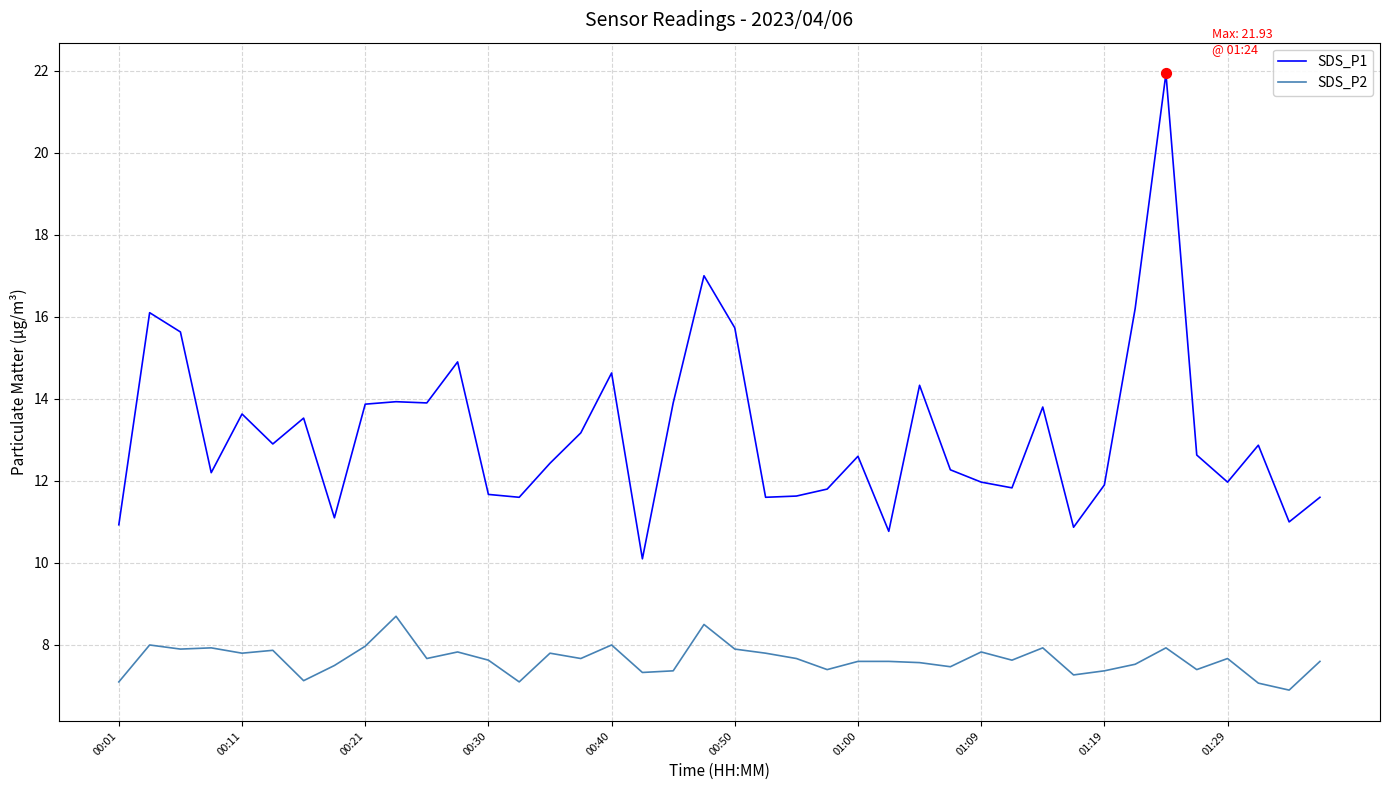

What are all the series names shown in the legend?

SDS_P1, SDS_P2